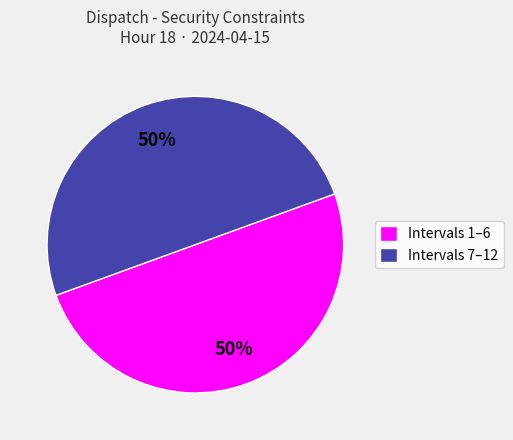

To the nearest percent, what is the average slice percentage?

50%